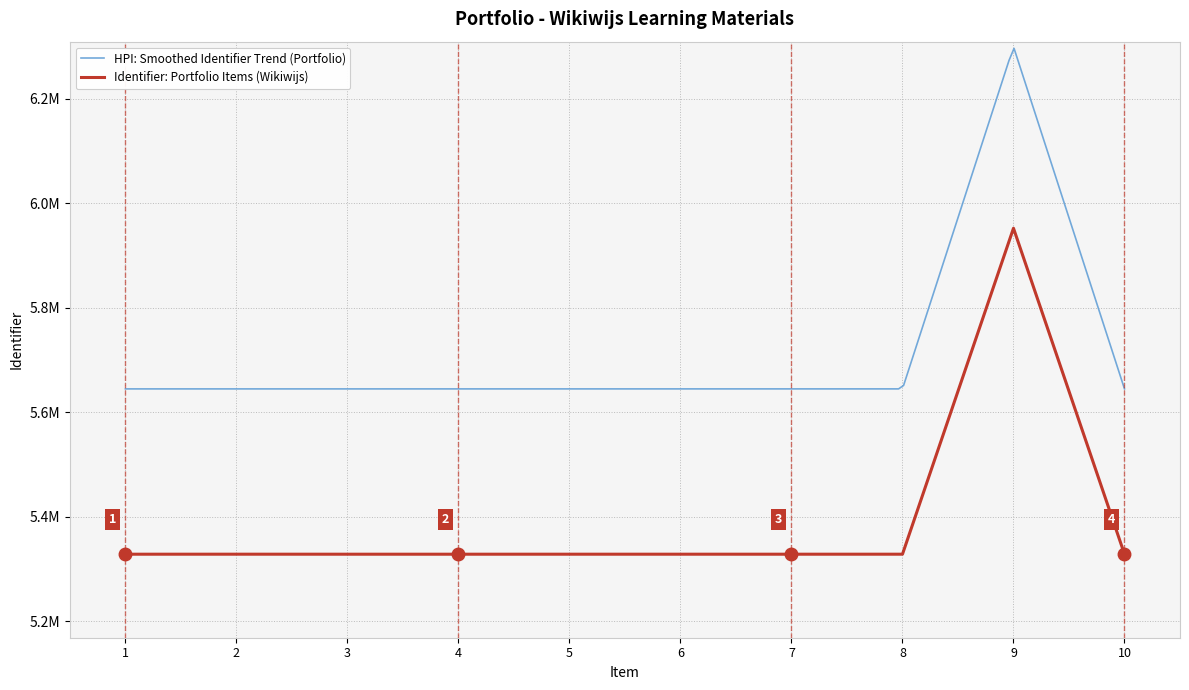

What is the difference between the second highest and second lowest values?

44